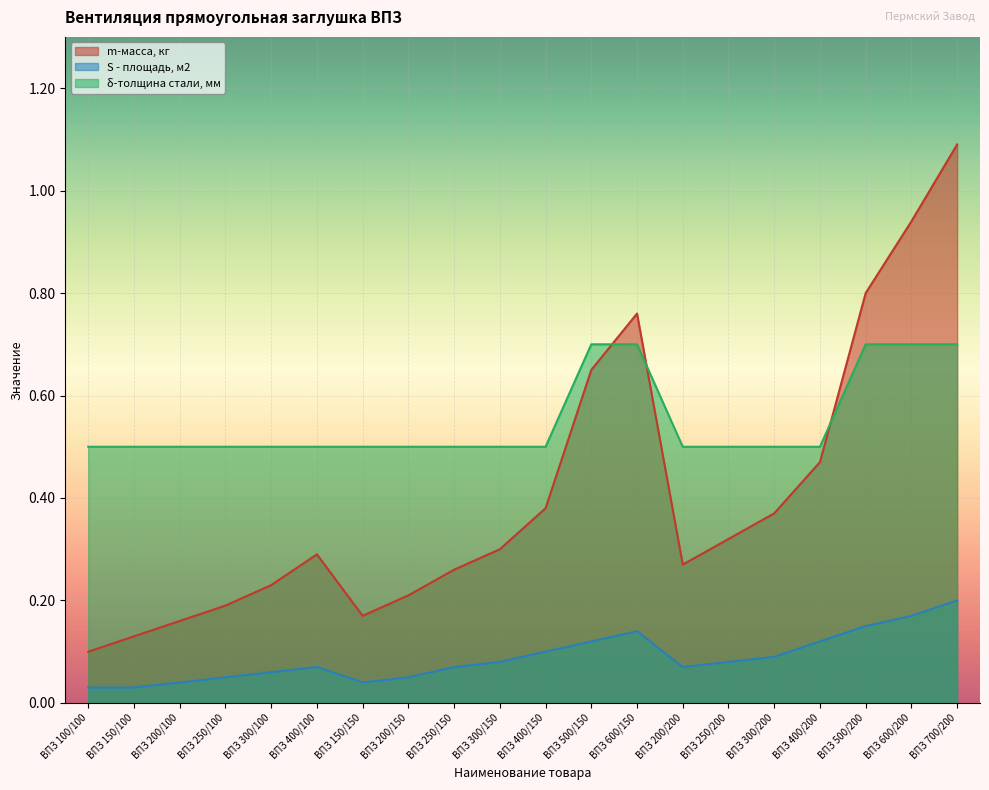

True or false: S - площадь, м2 and δ-толщина стали, мм intersect in this chart.

False